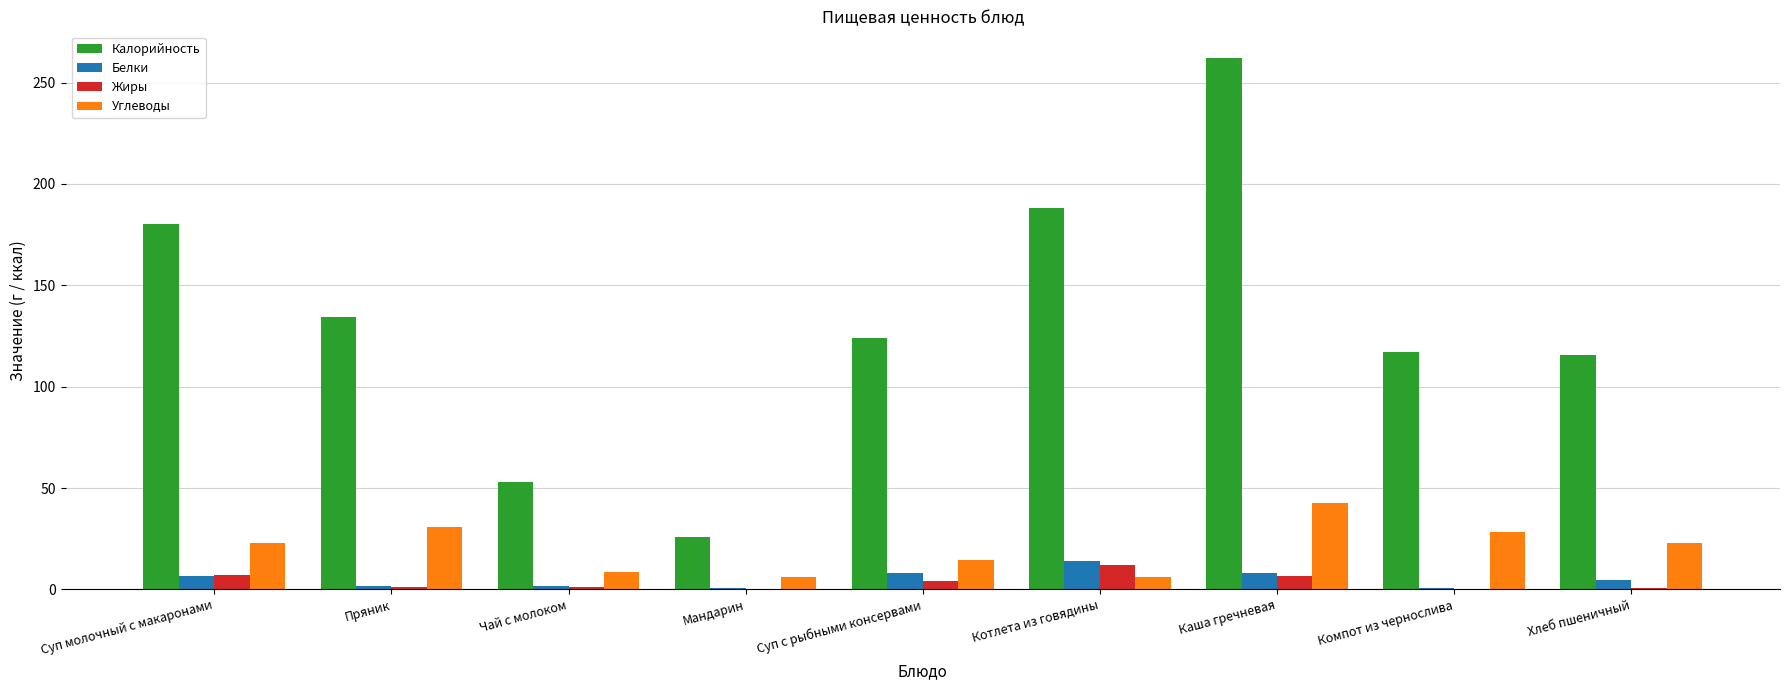

Count the number of data series in this chart.

4